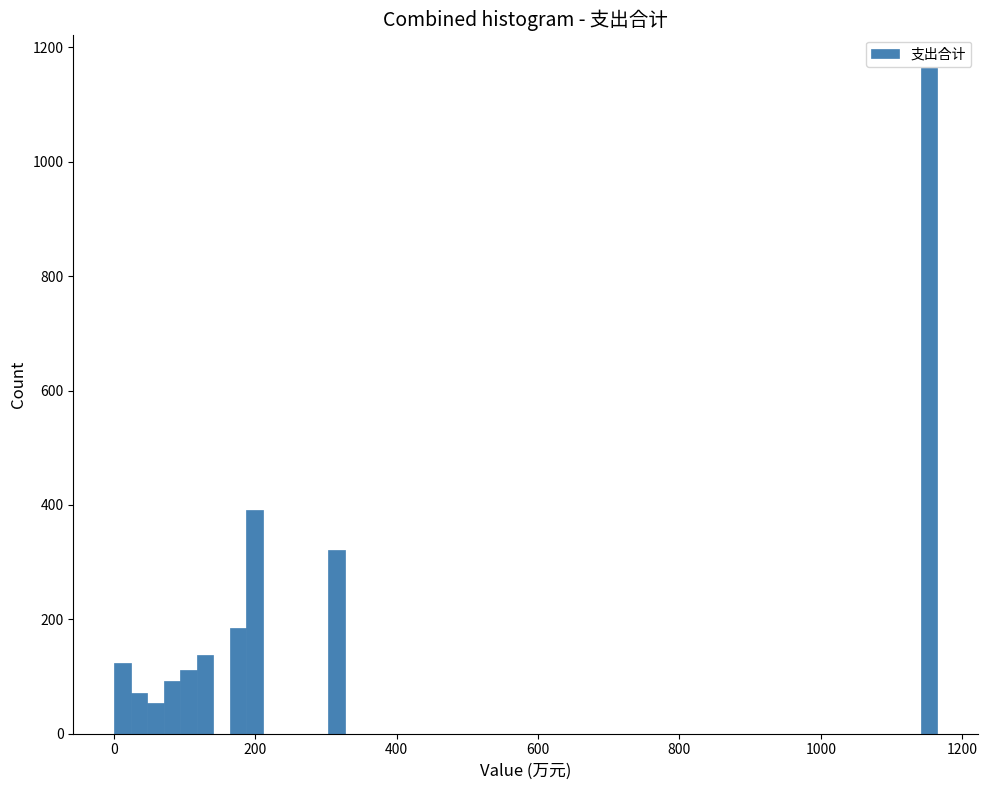

Read against the x-axis, roughly where is the centre of the tallest bar?

1160